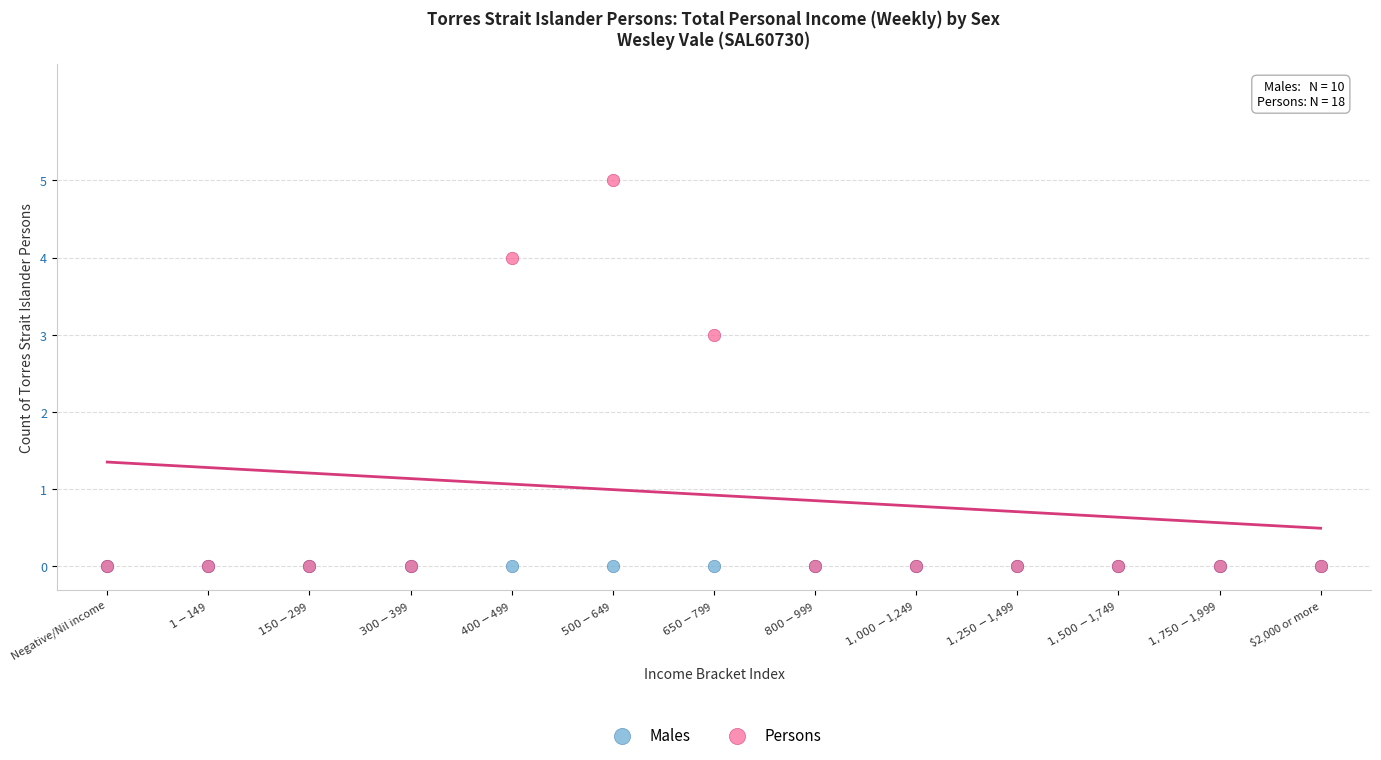

Which series reaches the maximum Y coordinate?

Persons